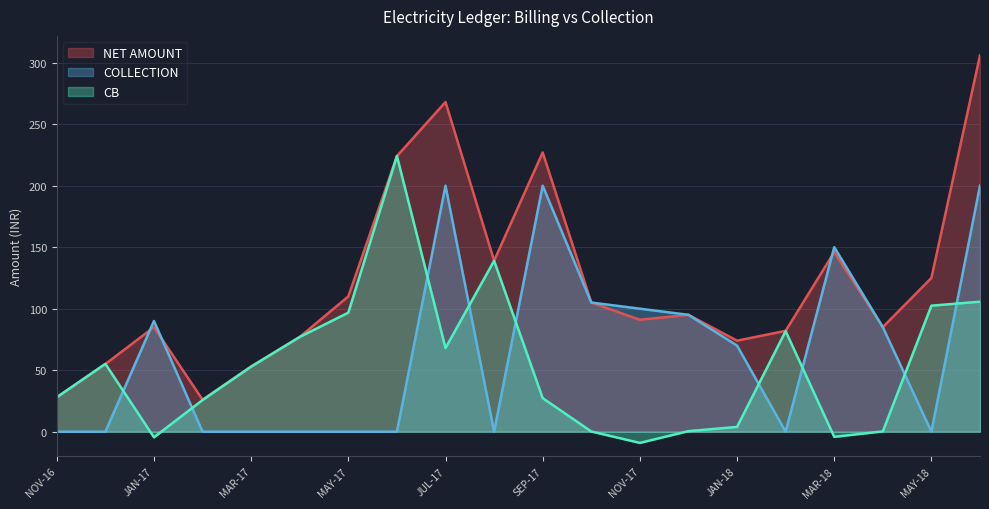

What is the value of the CB point at the 3rd from the left?

-4.6